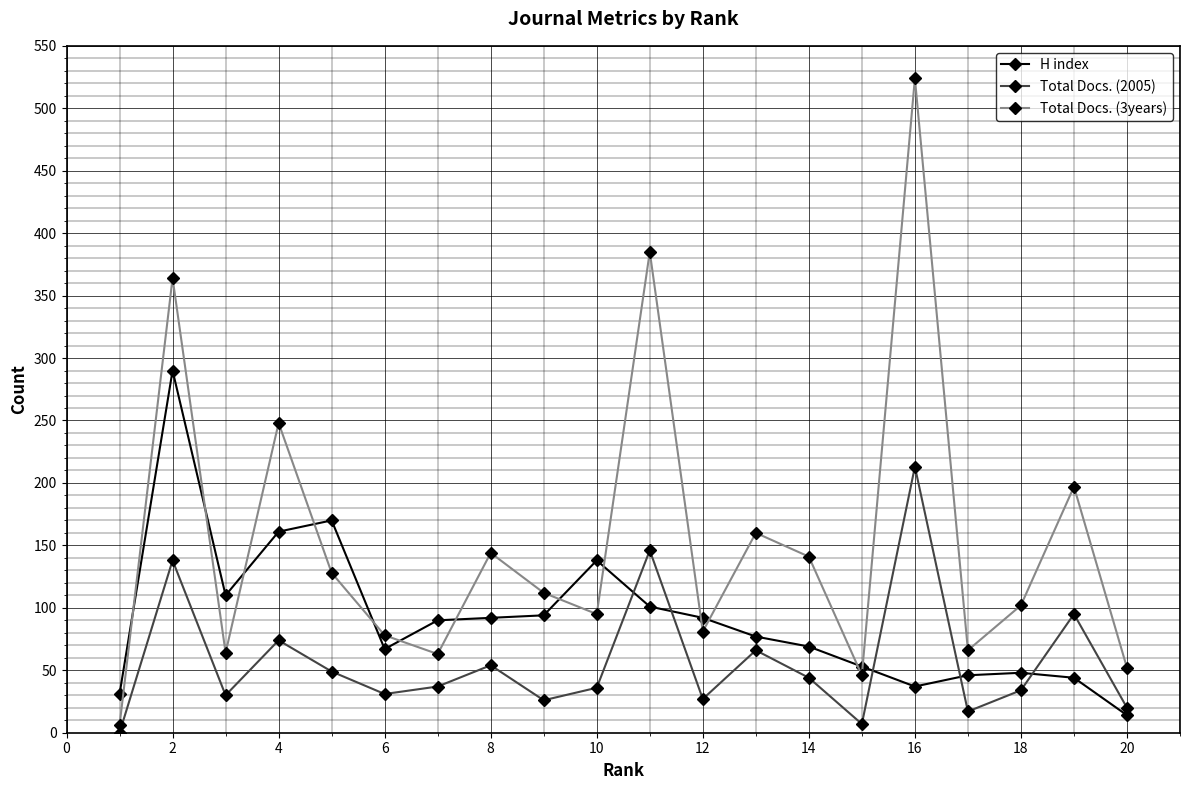

What is the average value of the H index series?

91